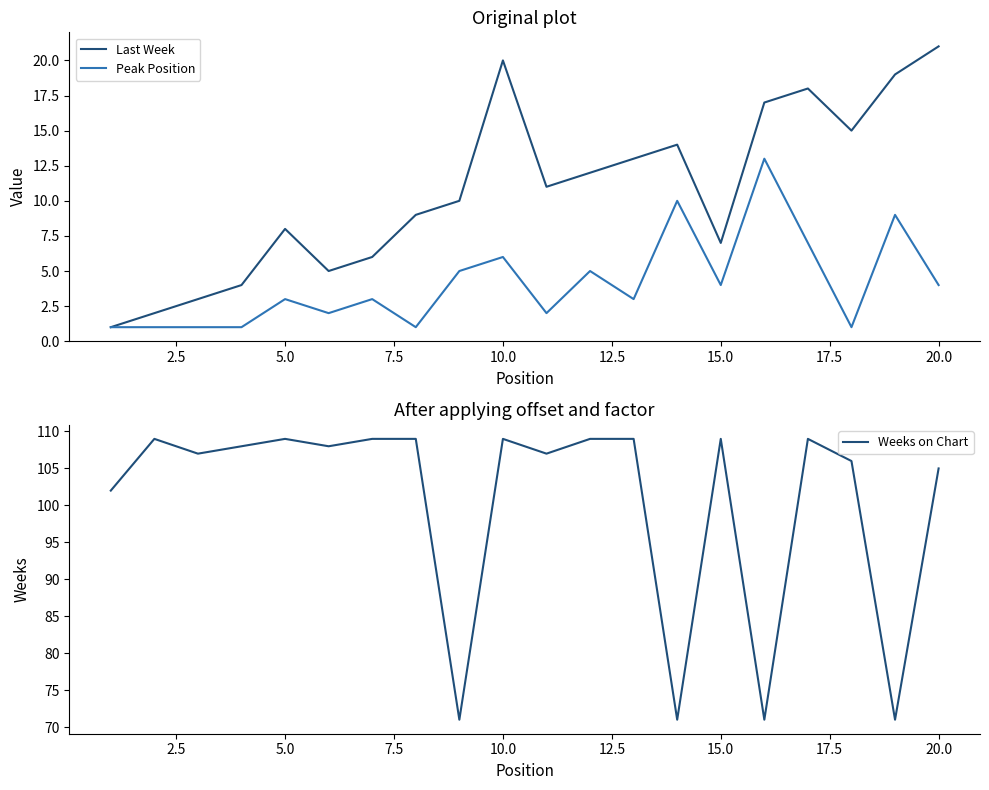

What is the minimum value for Peak Position?

1